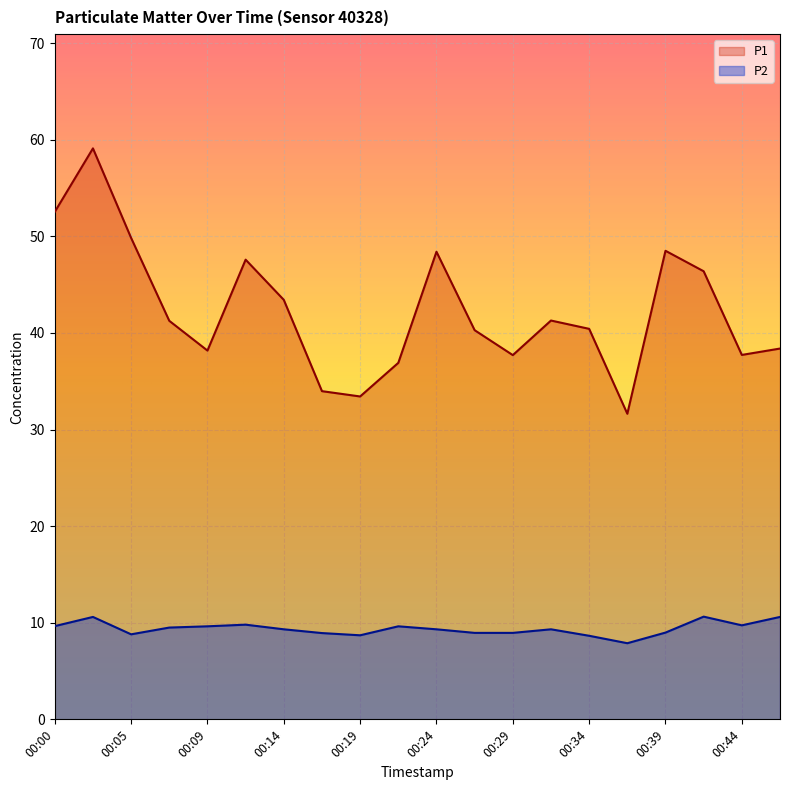

What is the minimum value shown in the chart?

7.9